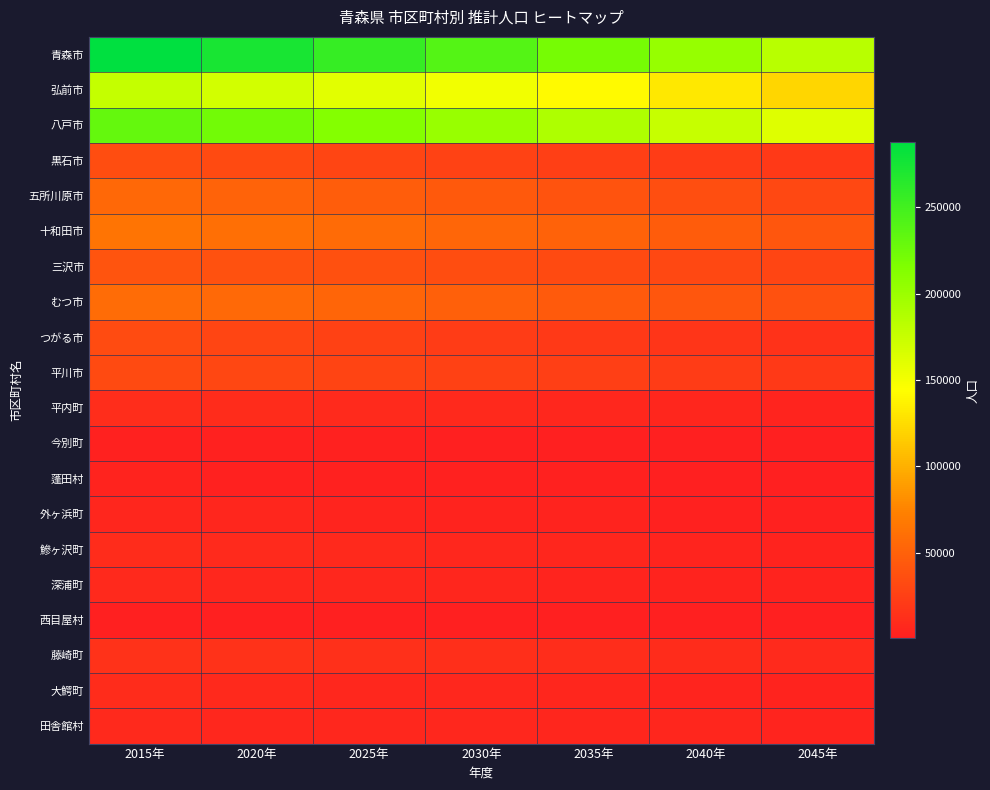

What is the maximum value shown in the chart?

287648